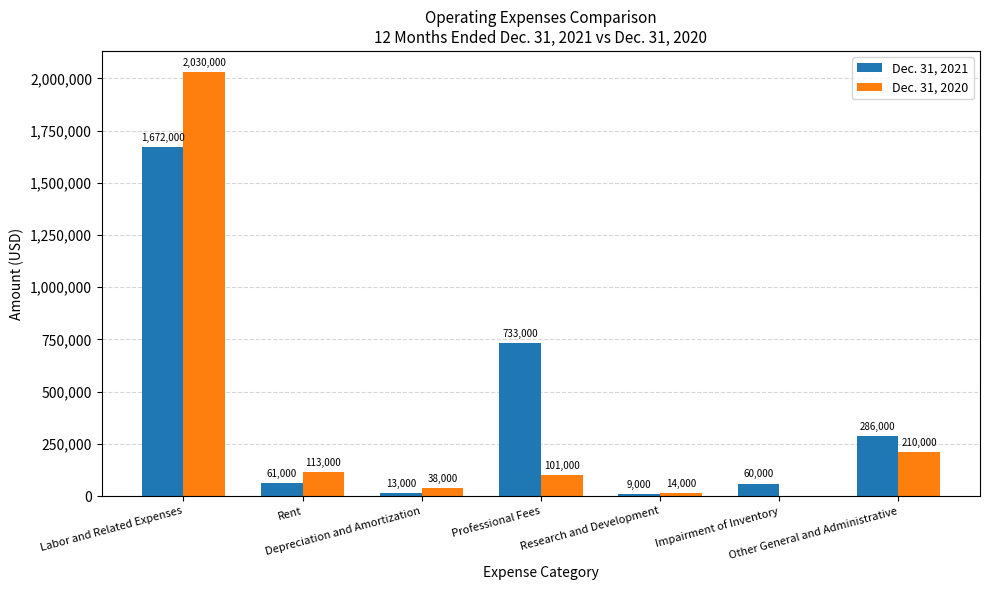

Which series has the largest total across all categories?

Dec. 31, 2021